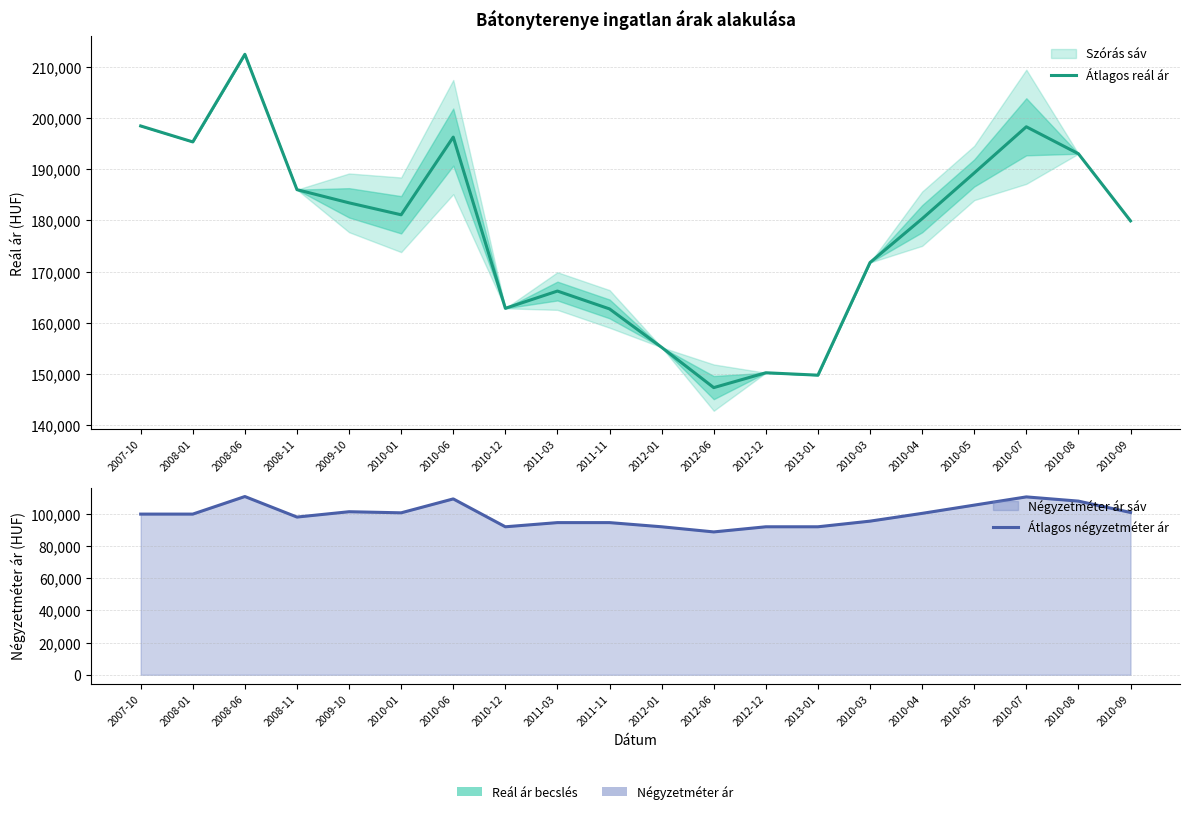

What is the average value of the Átlagos négyzetméter ár series?

99450